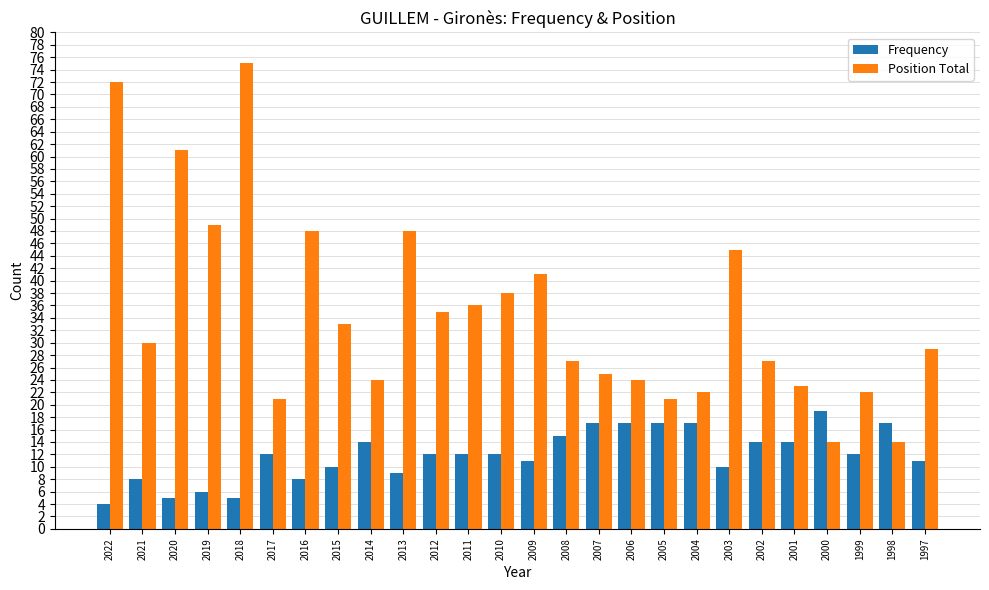

Which series changed the most between 2021 and 2017?

Position Total